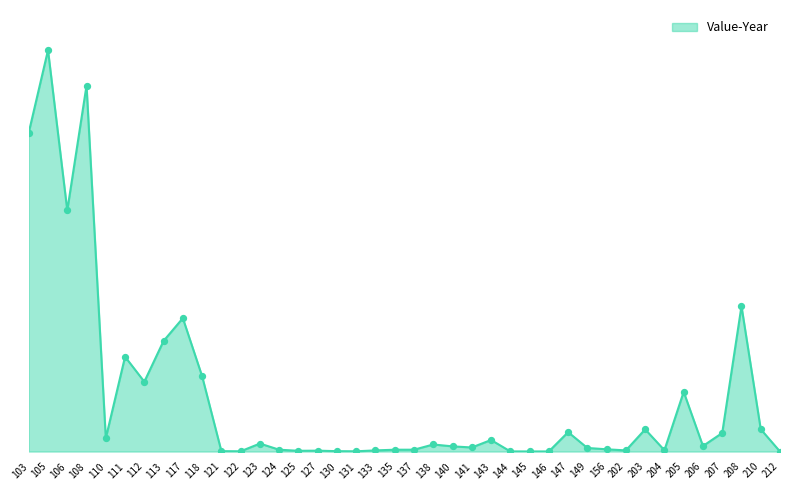

Which has a higher value, 205 or 121?

205